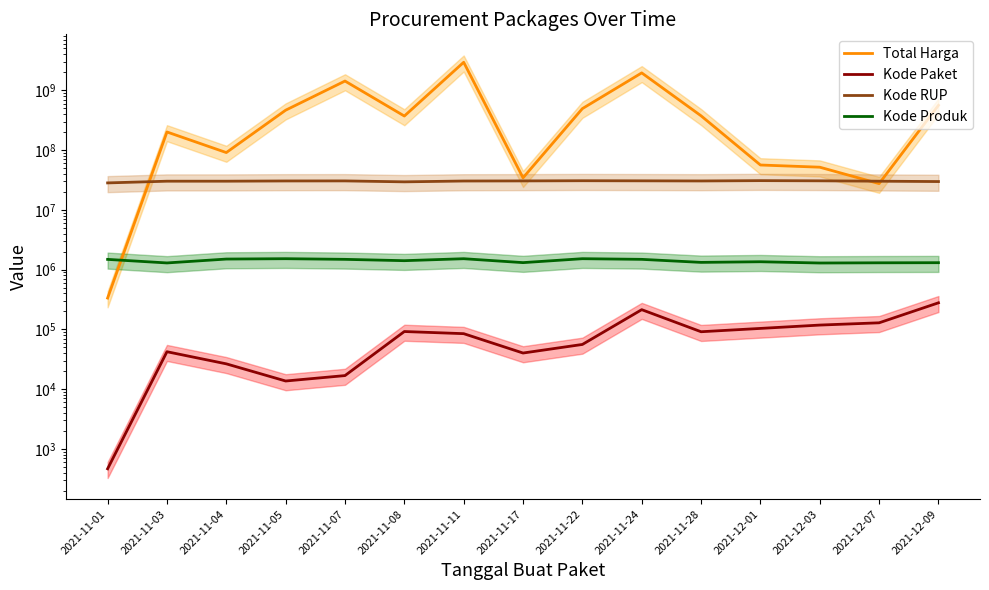

Is the value of Kode RUP at 2021-11-01 greater than the value of Kode Paket at 2021-12-09?

Yes